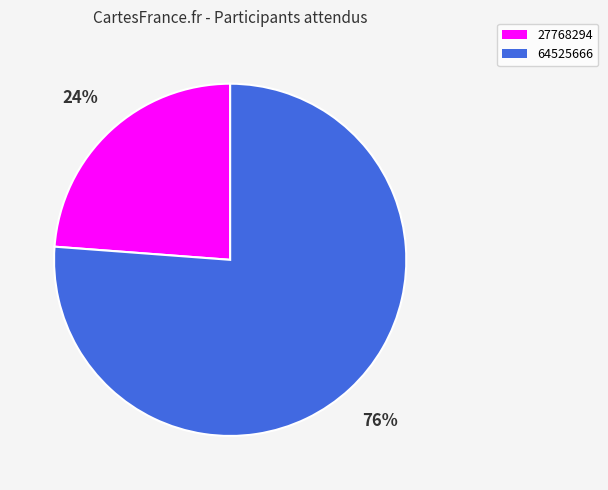

Which has a higher value, 27768294 or 64525666?

64525666